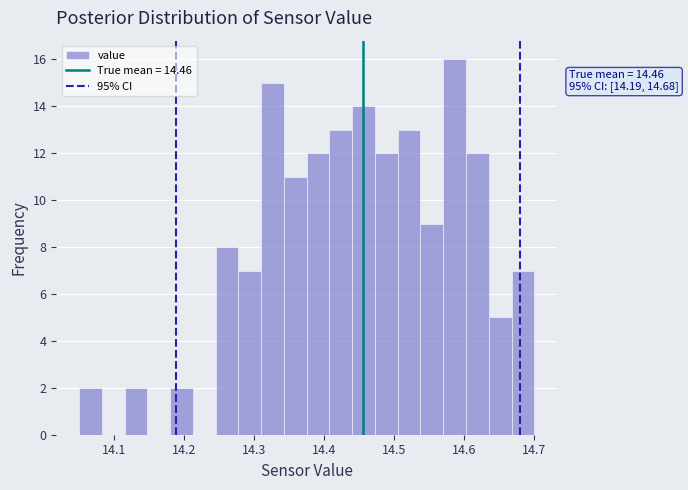

Around what value on the x-axis is the tallest bar? Give the approximate position of its centre, as read against the axis.

14.59